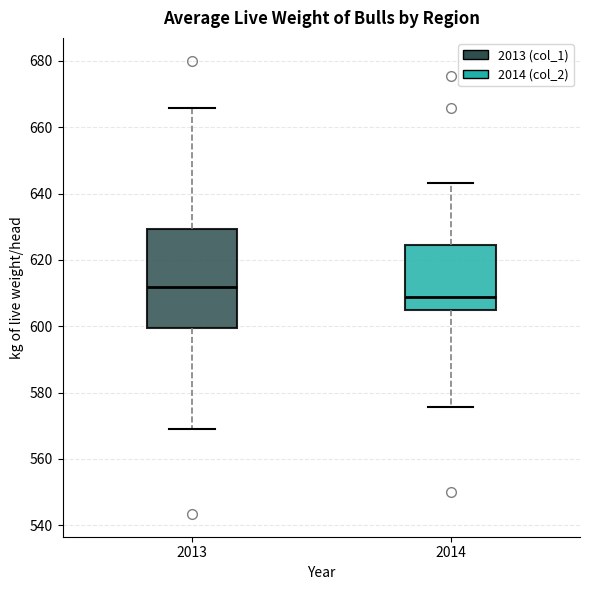

Where is the lower edge of the box at x = 2014 on the y-axis? The values are not printed on the chart, so give them approximately, as read against the axis.

604